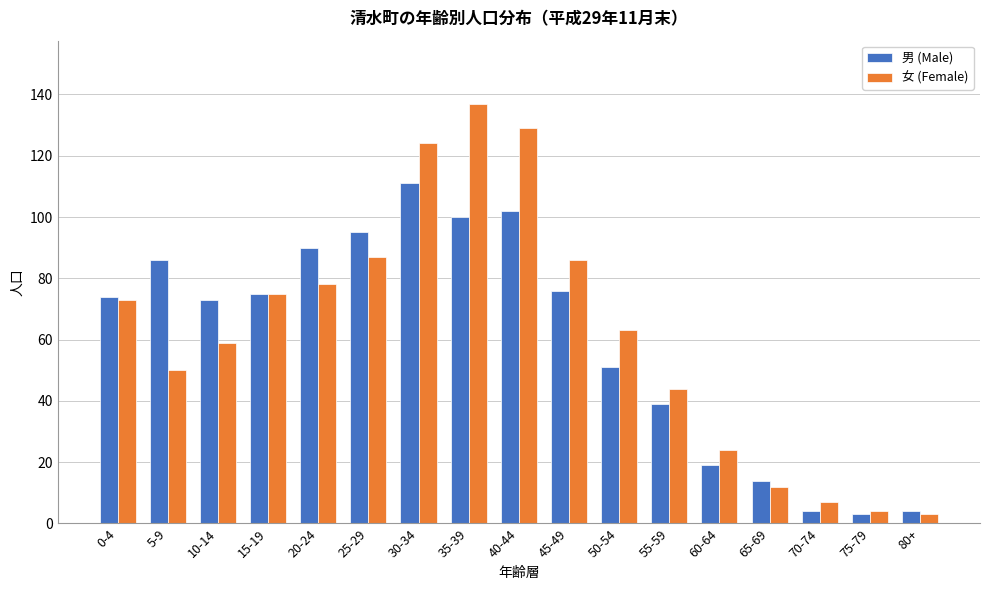

What is the difference between the highest and lowest values at 30-34?

13